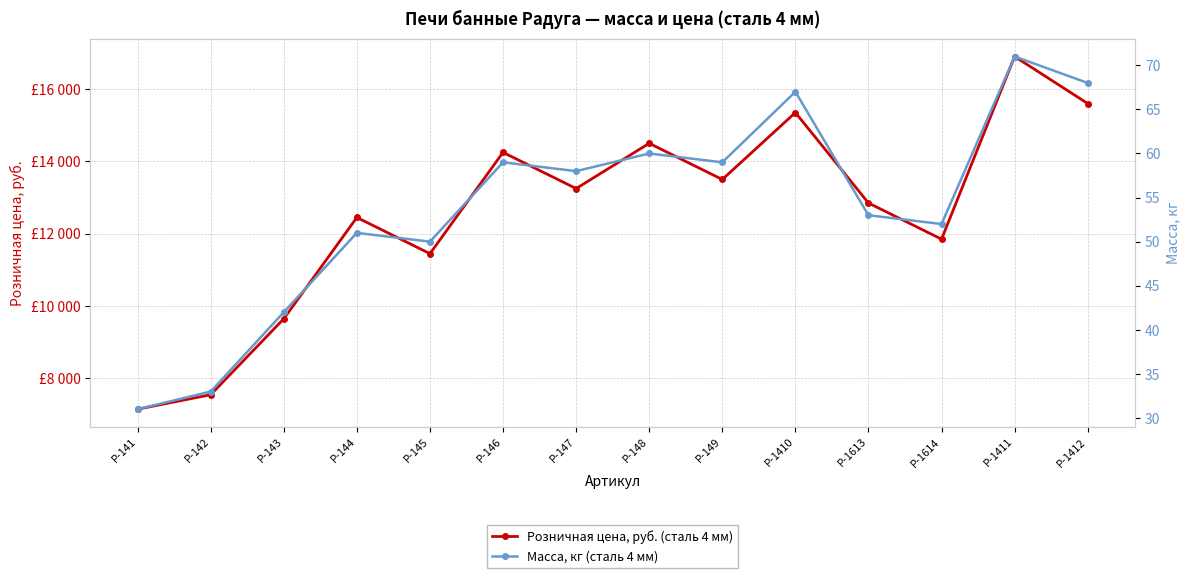

Which series changed the most between Р-1614 and Р-1411?

Розничная цена, руб. (сталь 4 мм)